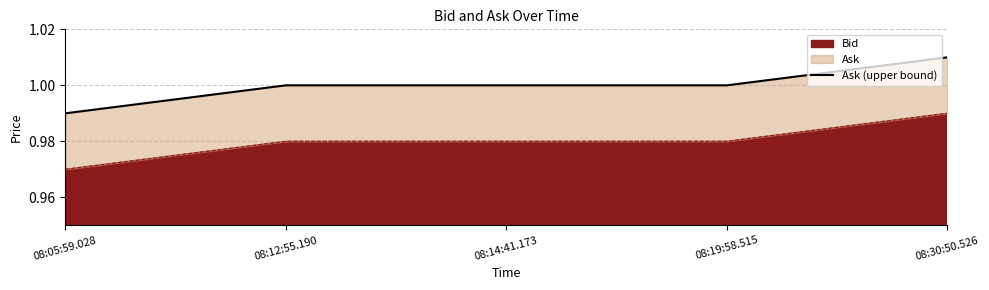

The chart shows a value of 0.2 at 08:05:59.028. True or false?

False